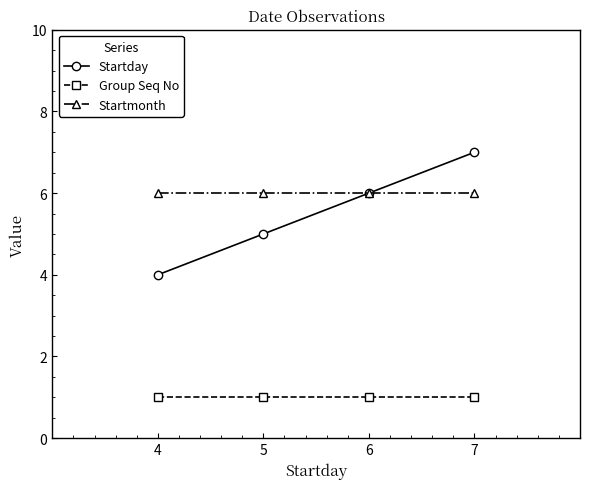

Rank the series by their maximum value, from highest to lowest.

Startday, Startmonth, Group Seq No